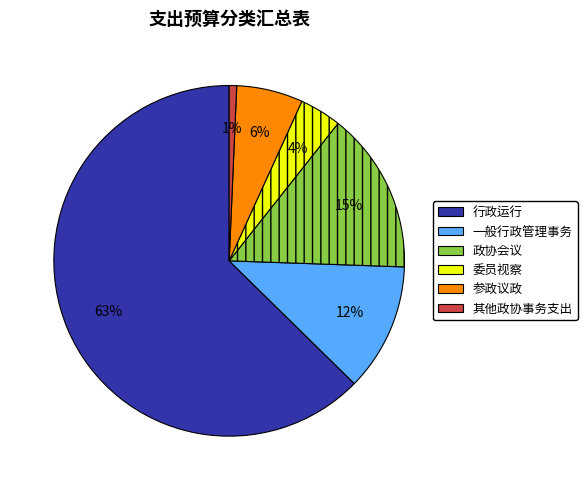

To the nearest percent, what portion does 其他政协事务支出 represent?

1%